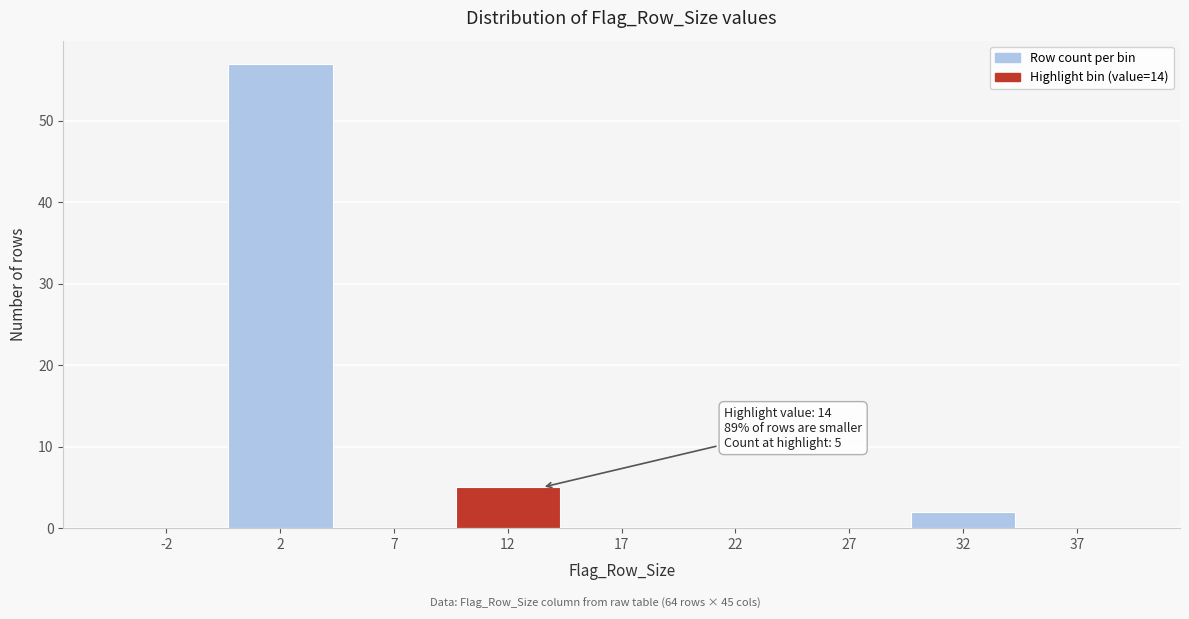

Reading left to right, list all the values displayed in this chart.

-2=0	2=57	7=0	12=5	17=0	22=0	27=0	32=2	37=0